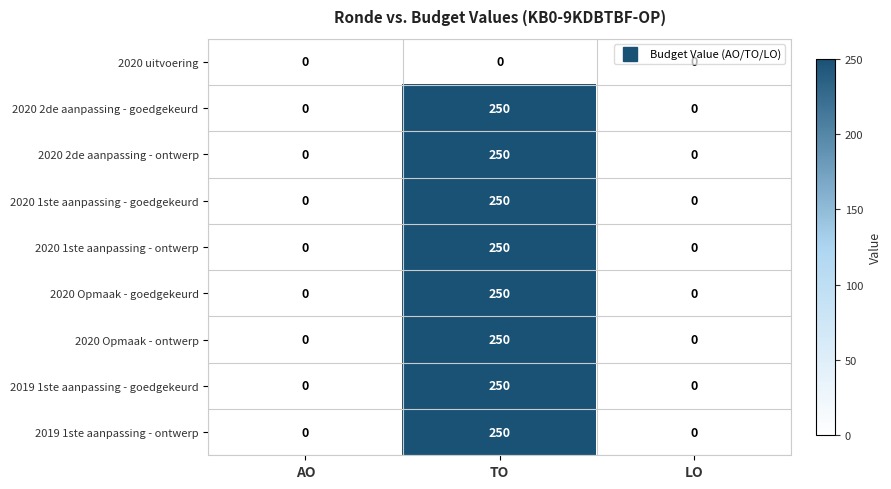

What is the difference between the 2020 1ste aanpassing - goedgekeurd values at AO and TO?

250